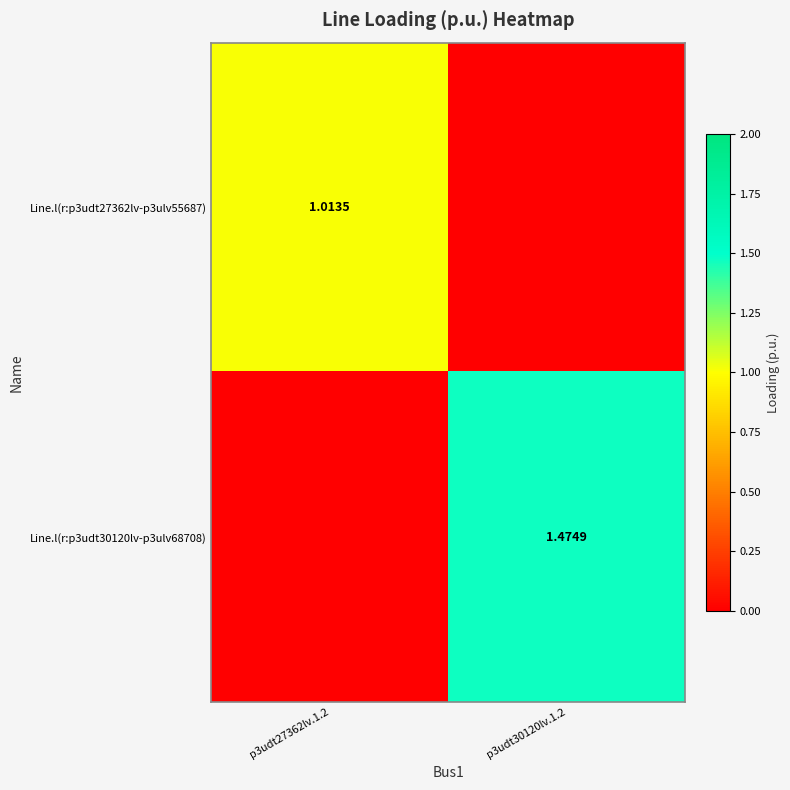

List the series in order of their overall mean, lowest first.

Line.l(r:p3udt27362lv-p3ulv55687), Line.l(r:p3udt30120lv-p3ulv68708)